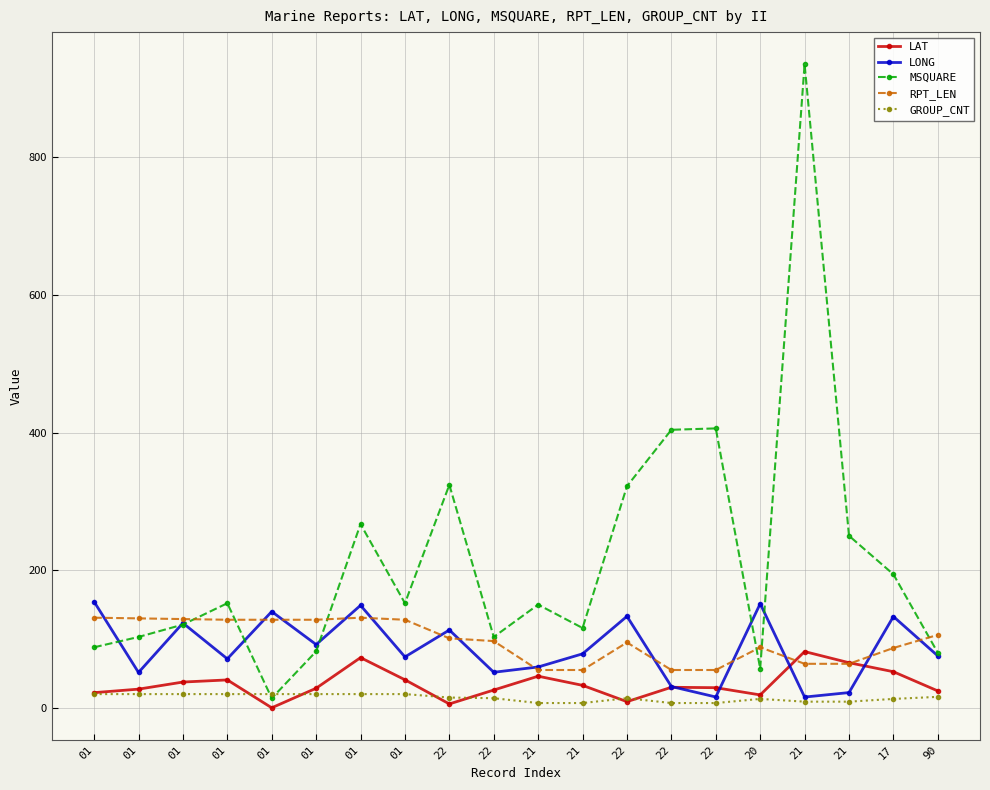

How many categories are shown in the chart?

20